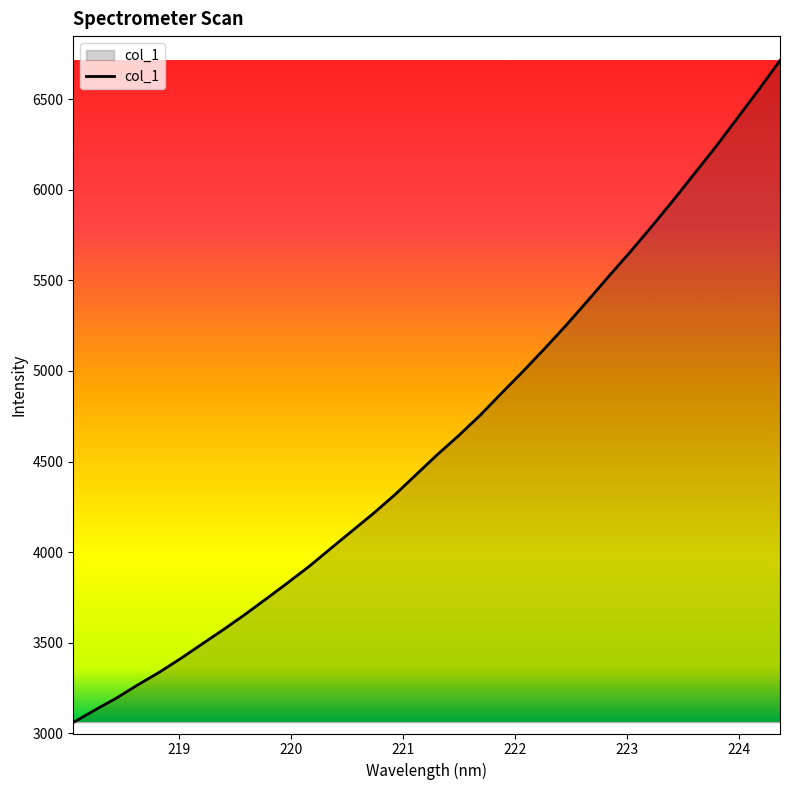

What is the greatest value displayed?

6713.5